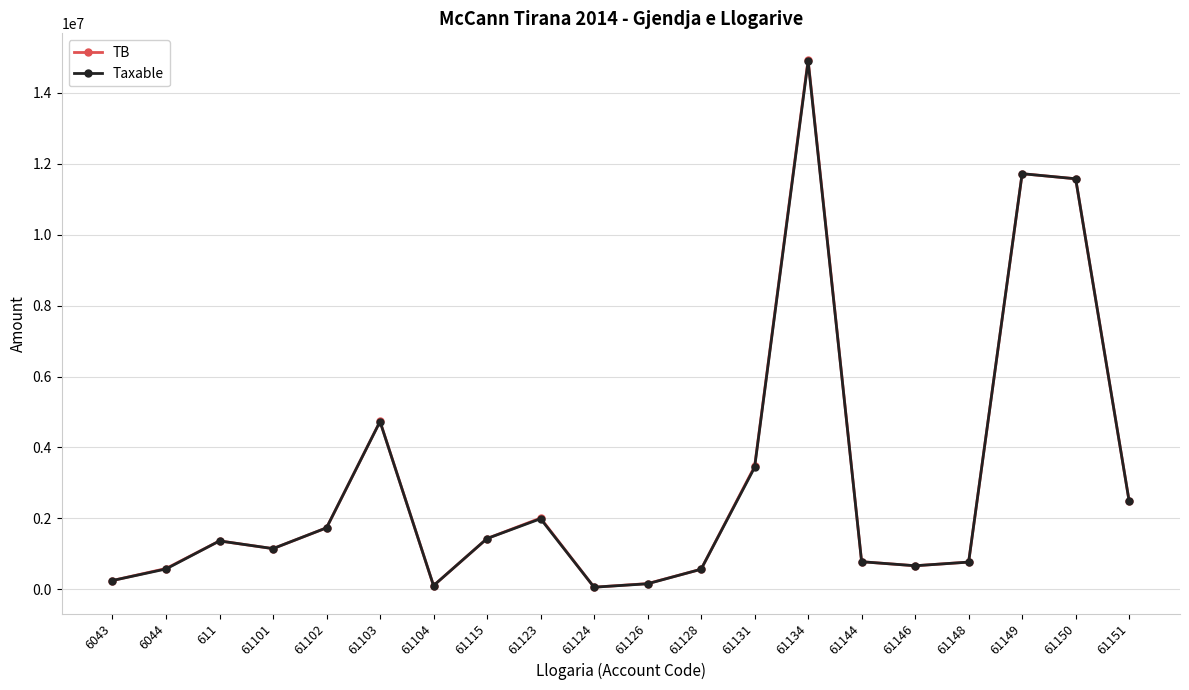

What is the label of the 14th point from the right?

61104